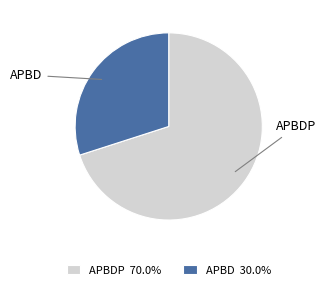

Do APBDP 70.0% and APBD 30.0% together represent more than half of the pie?

Yes